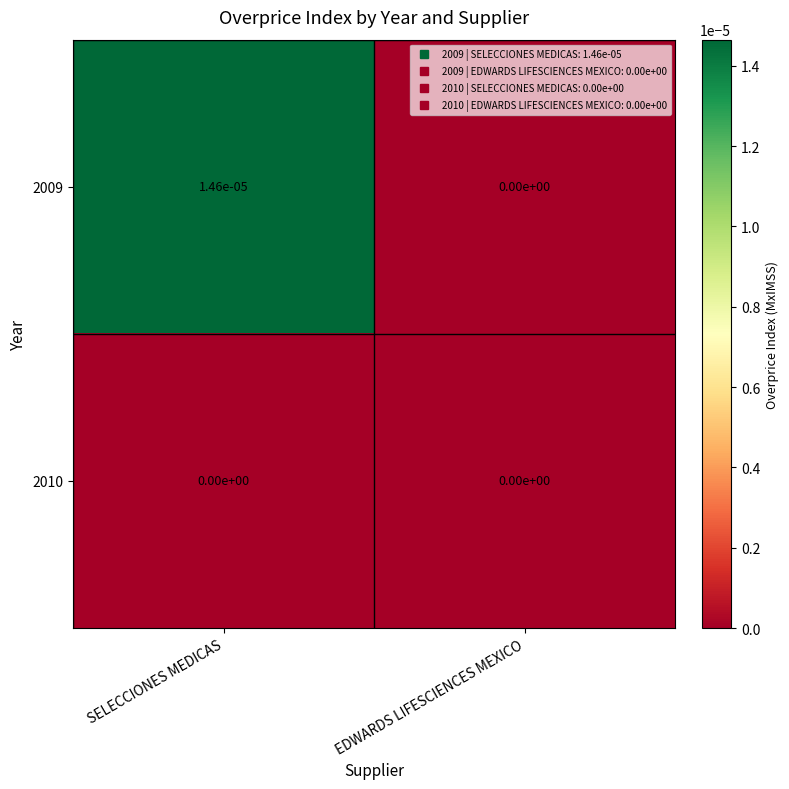

At which category is the sum across all series the highest?

SELECCIONES MEDICAS